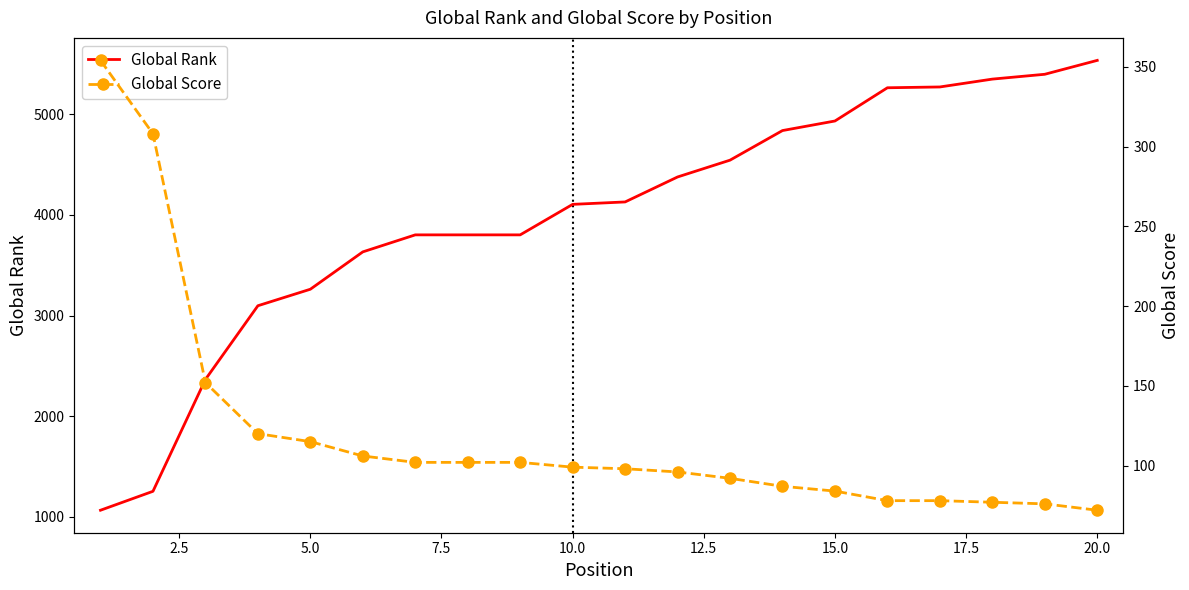

How many values in the Global Score series exceed 99?

9